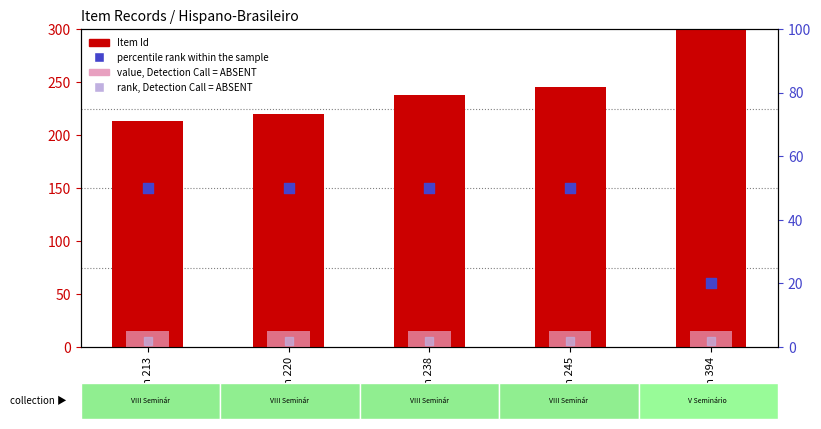

What are all the series names shown in the legend?

Item Id, value, Detection Call = ABSENT, percentile rank within the sample, rank, Detection Call = ABSENT